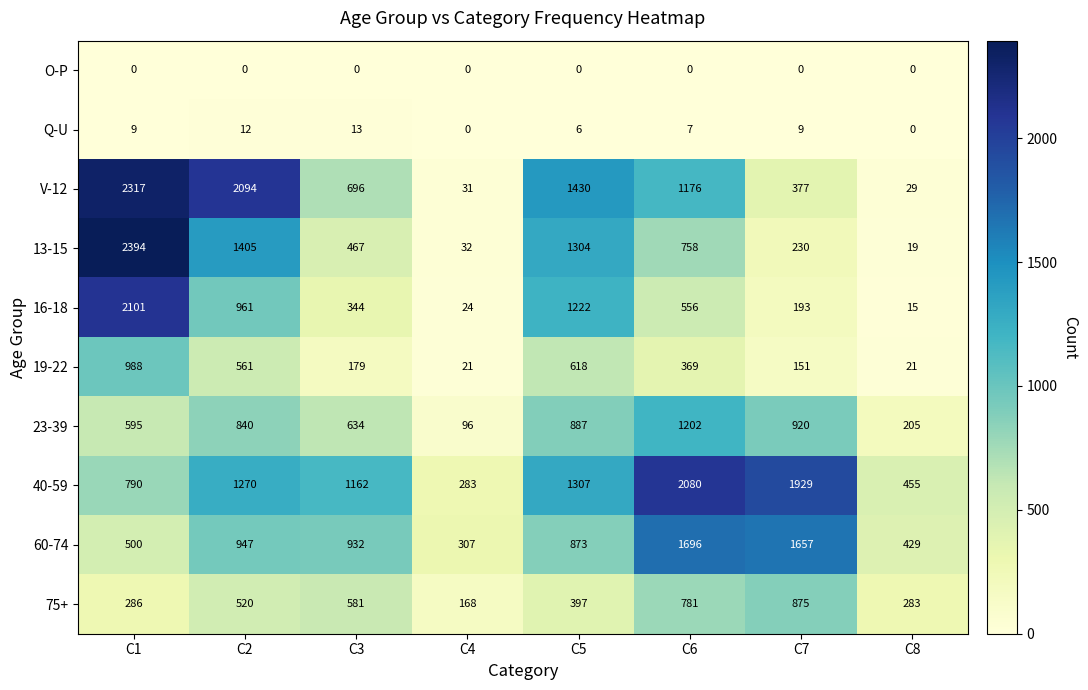

At which label does 60-74 reach its peak?

C6